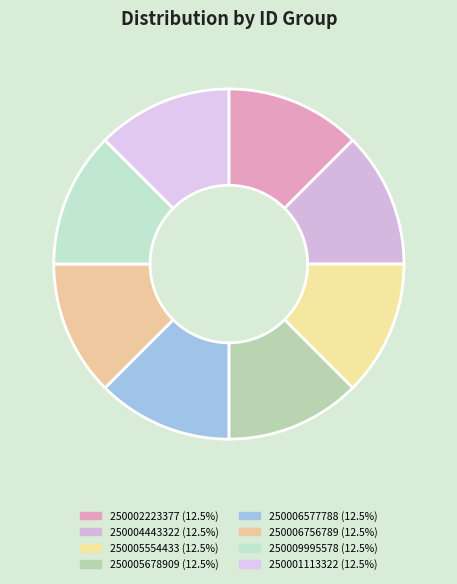

How many slices are in this pie chart?

8